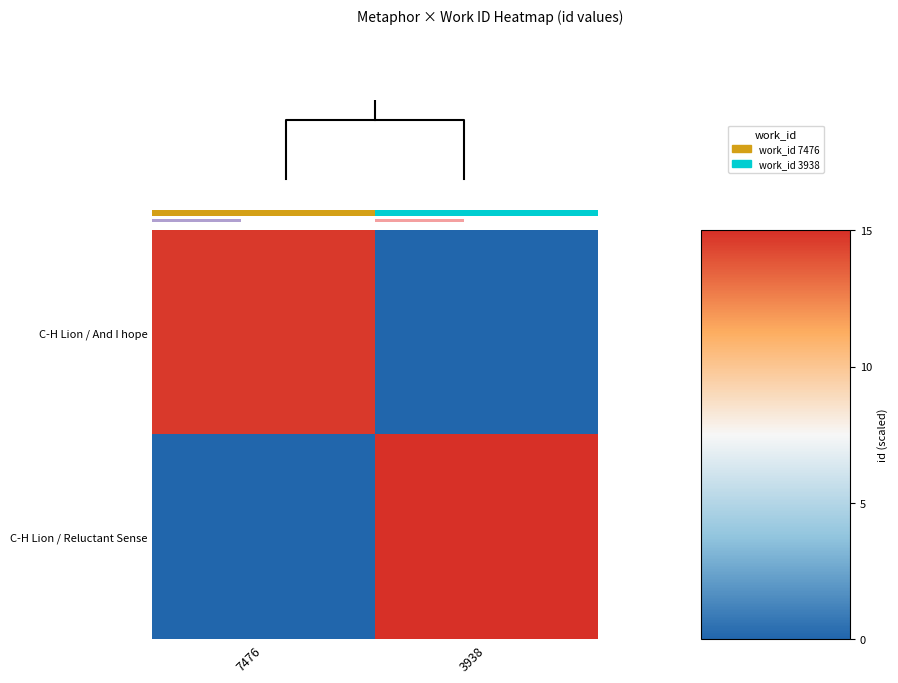

The C-H Lion / And I hope series shows 21.5 at 7476. True or false?

False